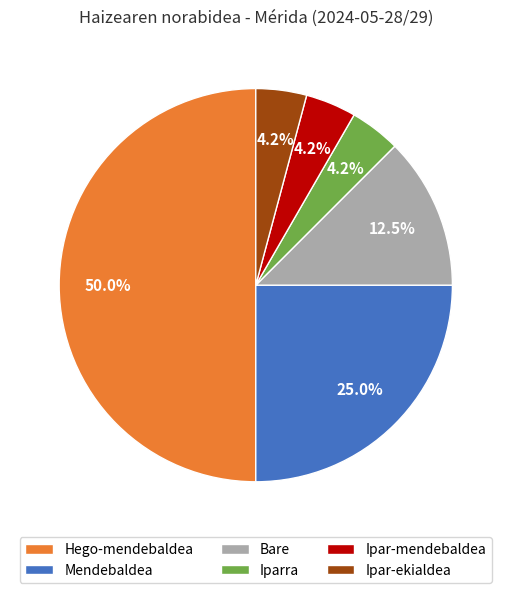

Which category has the biggest portion of the pie?

Hego-mendebaldea